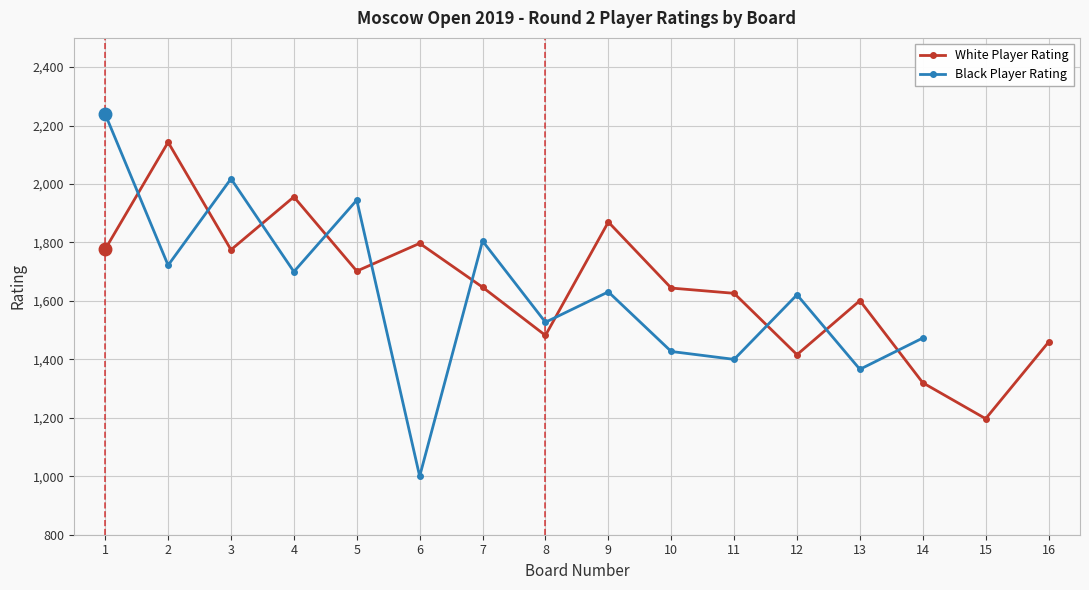

What are all the series names shown in the legend?

White Player Rating, Black Player Rating